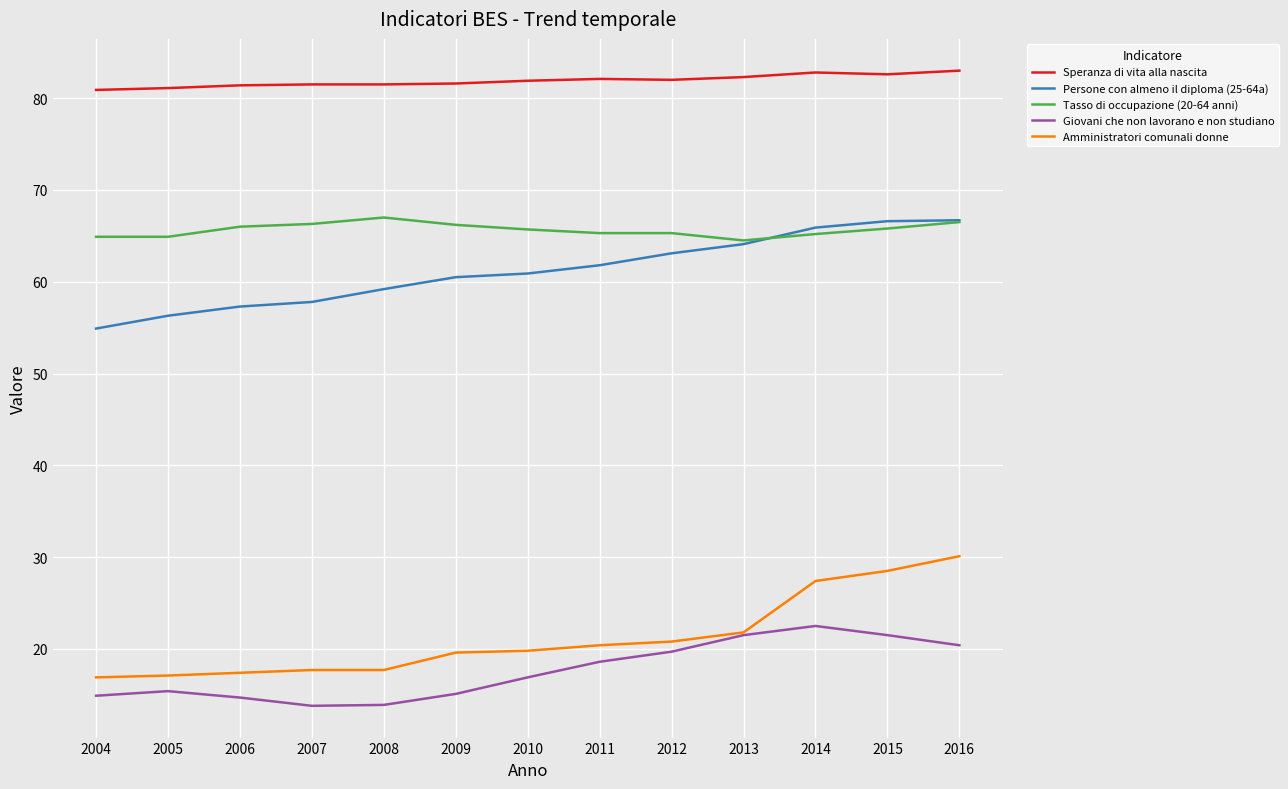

True or false: Speranza di vita alla nascita and Persone con almeno il diploma (25-64a) intersect in this chart.

False